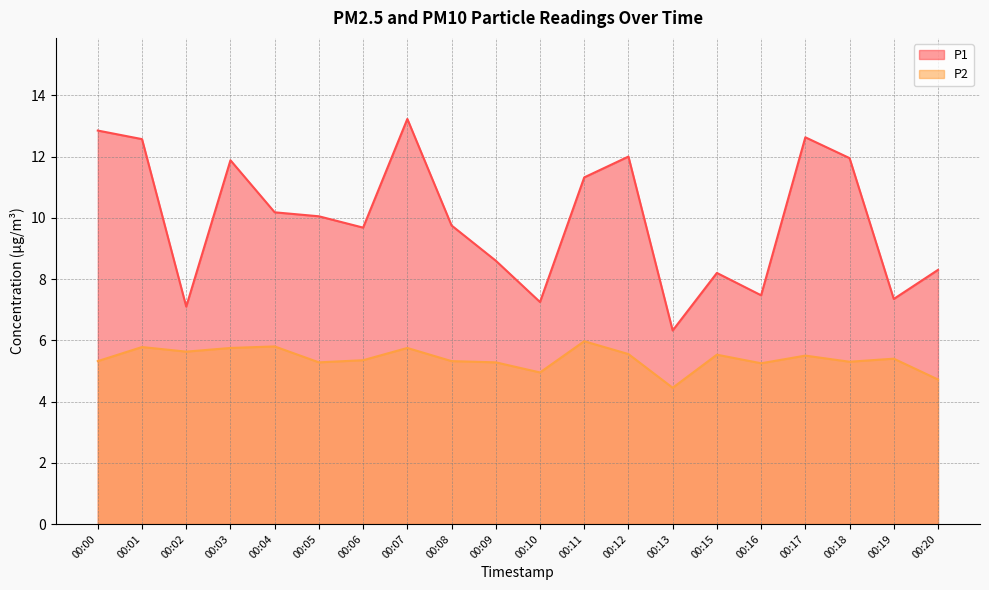

What are all the series names shown in the legend?

P1, P2